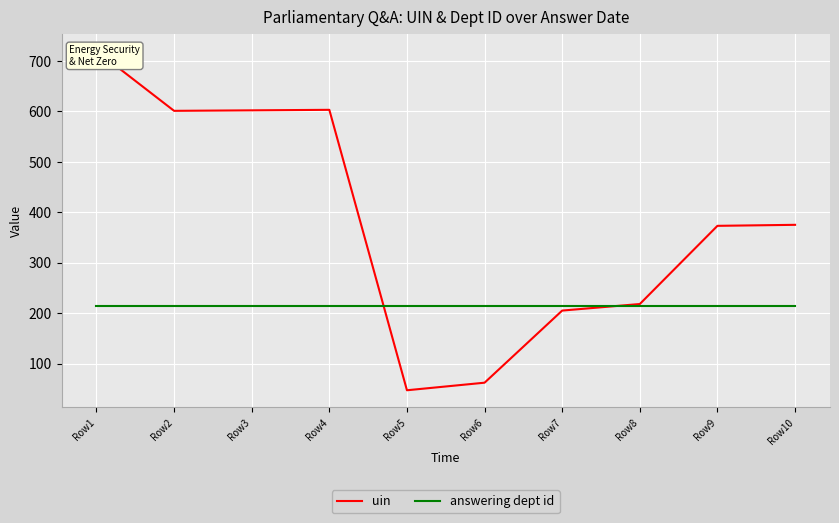

What is the difference between the maximum and minimum values in the uin series?

673